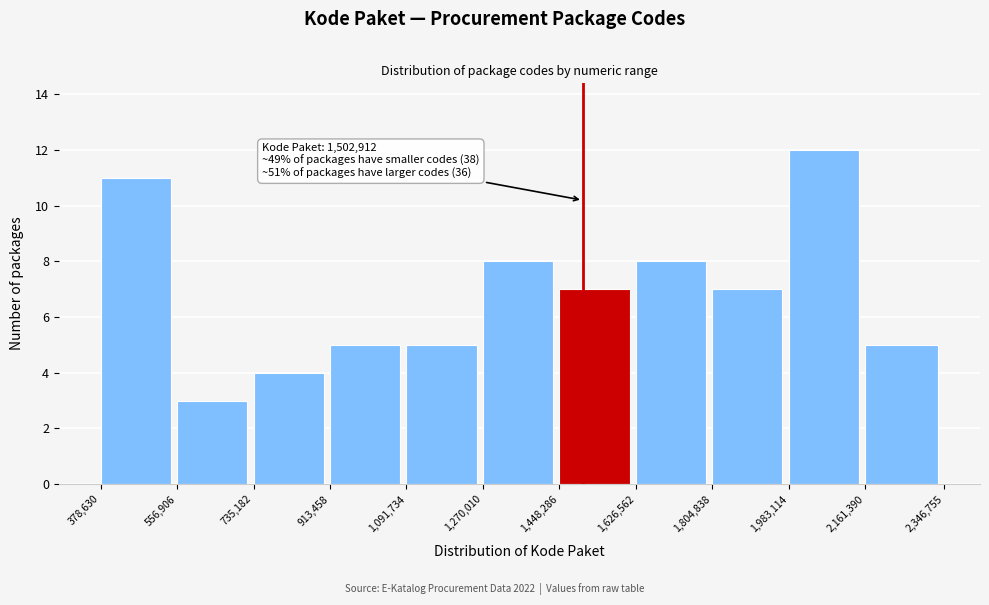

Which range on the x-axis has the tallest bar?

1,983,114 to 2,161,390